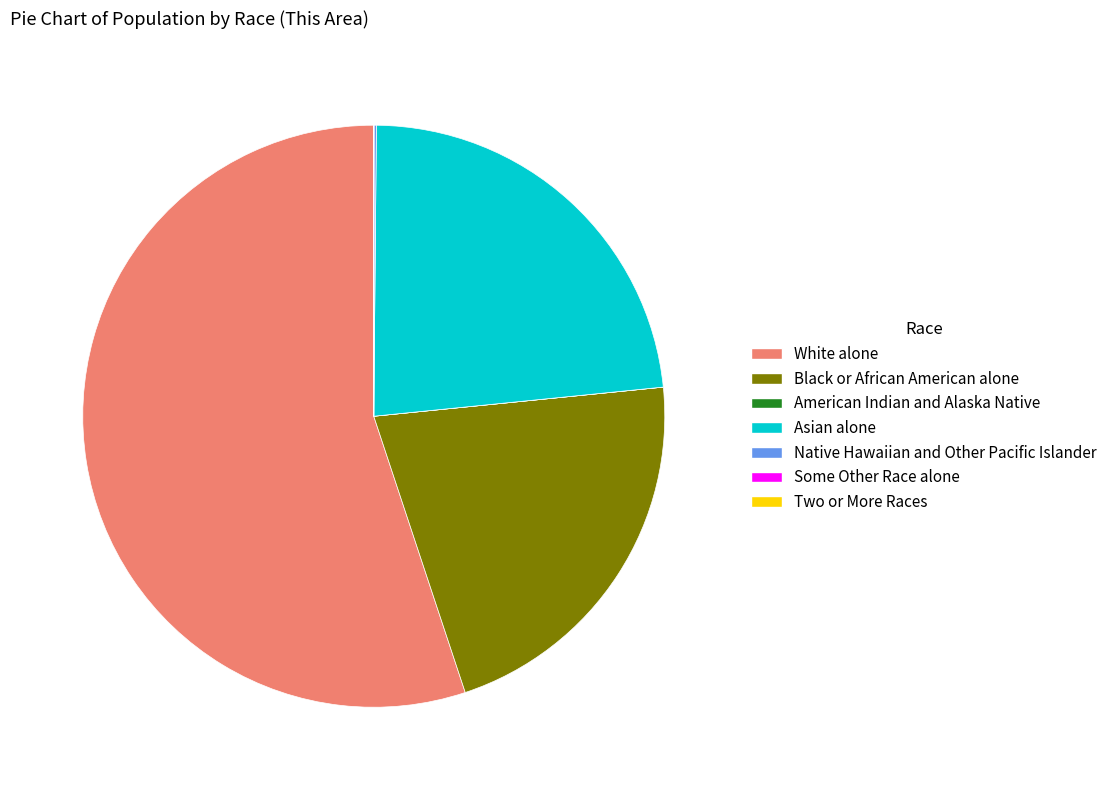

What is the largest slice in the pie chart?

White alone